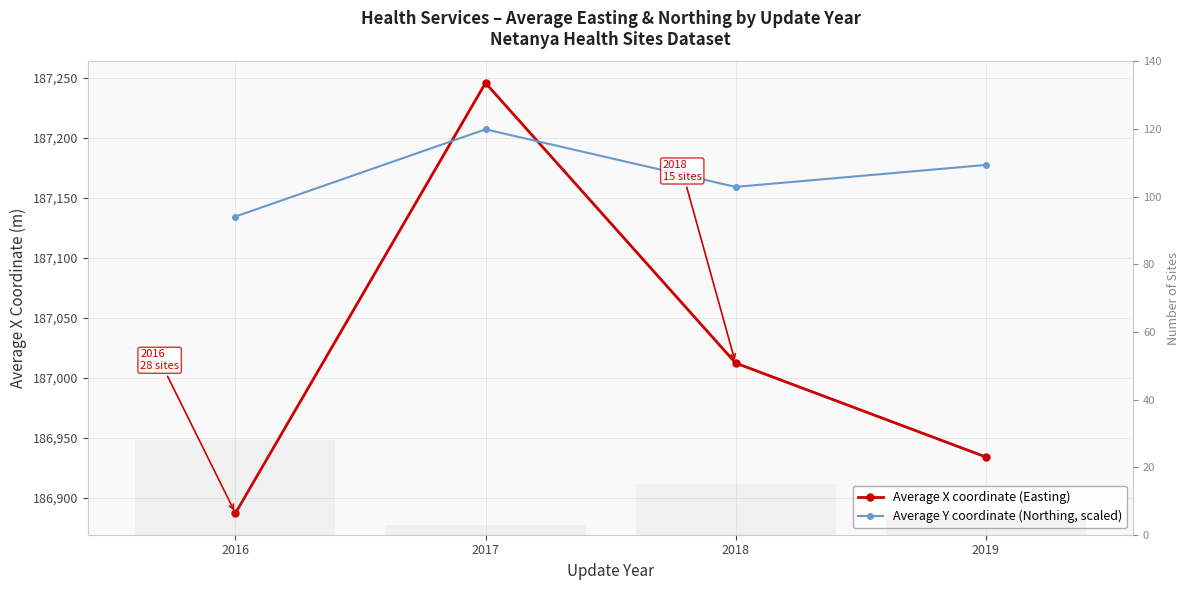

At which category is the sum across all series the highest?

2017